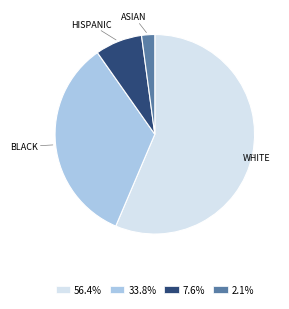

Does any single category account for the majority?

Yes